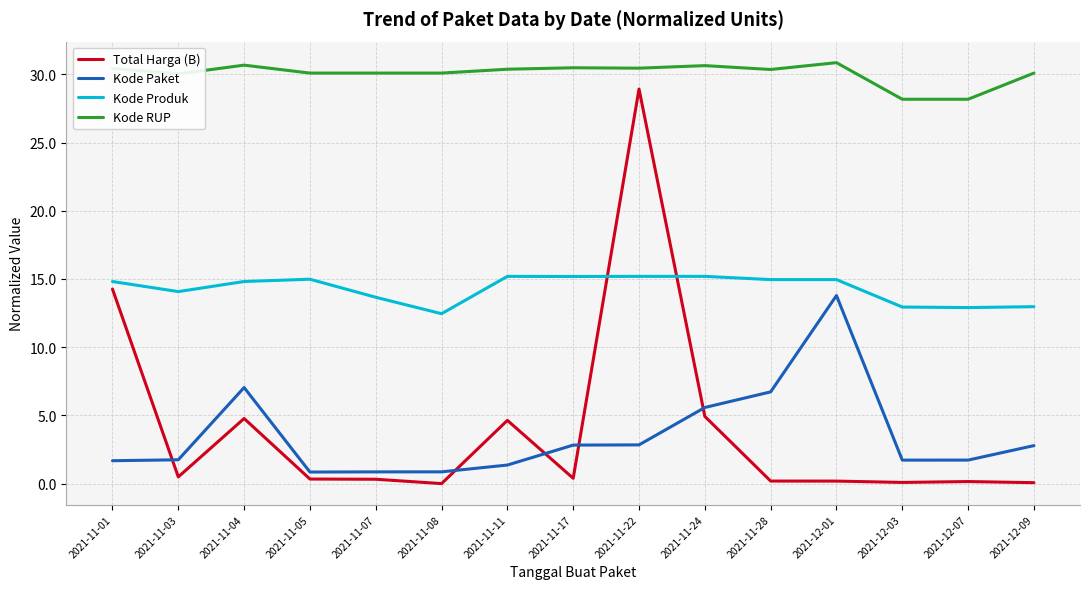

What is the spread (max minus min) of values at 2021-11-22?

27.6